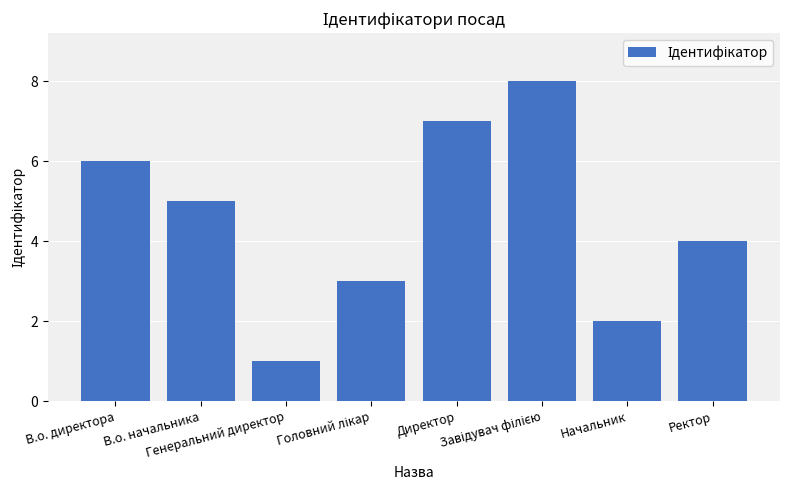

Are the bars horizontal?

No